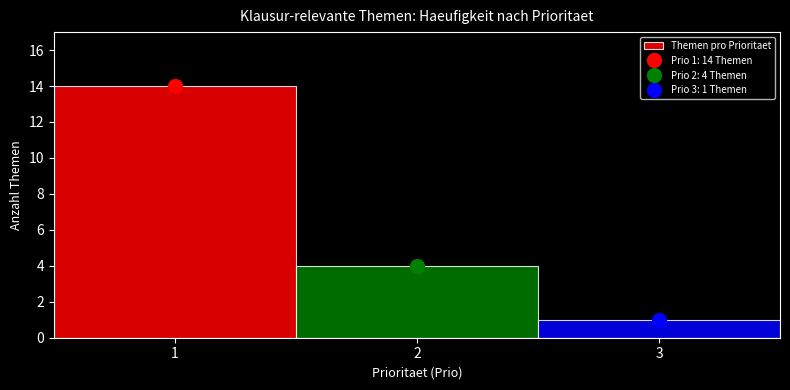

Over which range of the x-axis is the bar tallest?

0.5 to 1.5